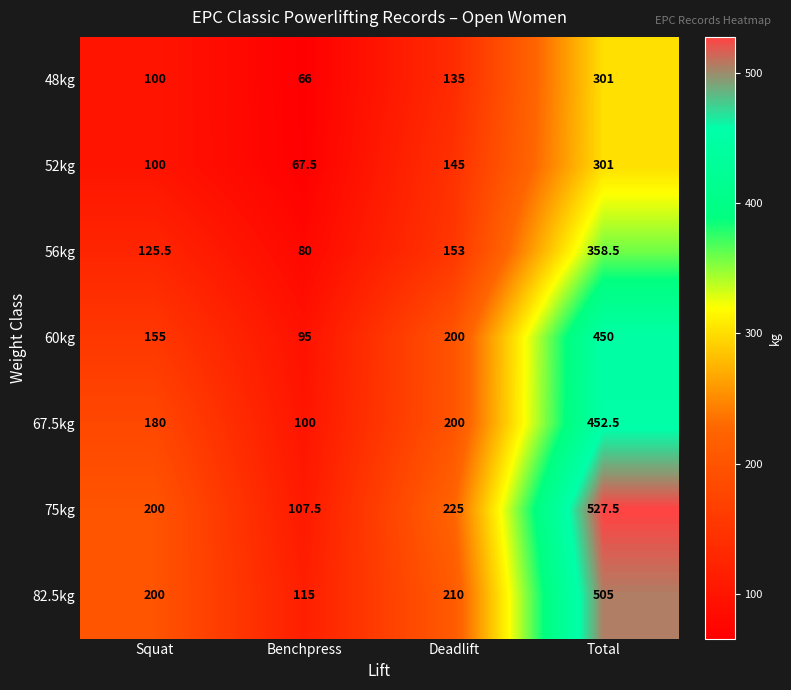

What is the total value across all series at Deadlift?

1268.0